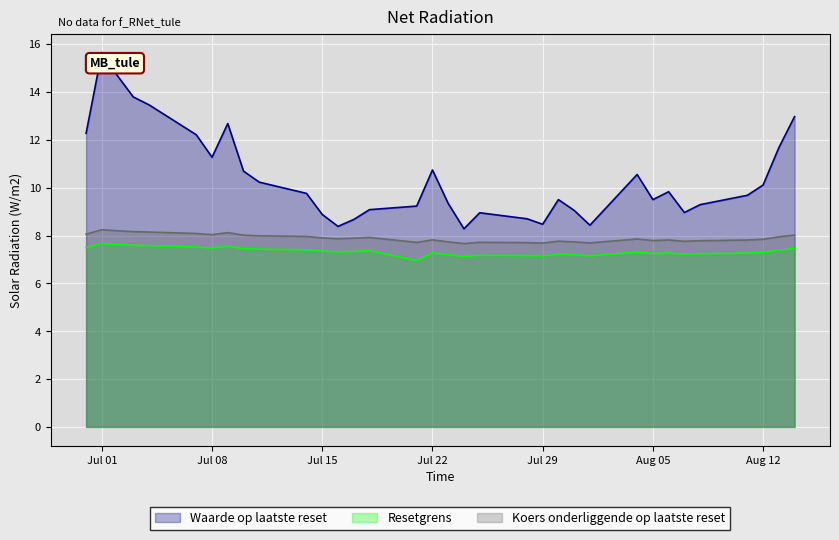

At how many categories does at least one series exceed 7?

34